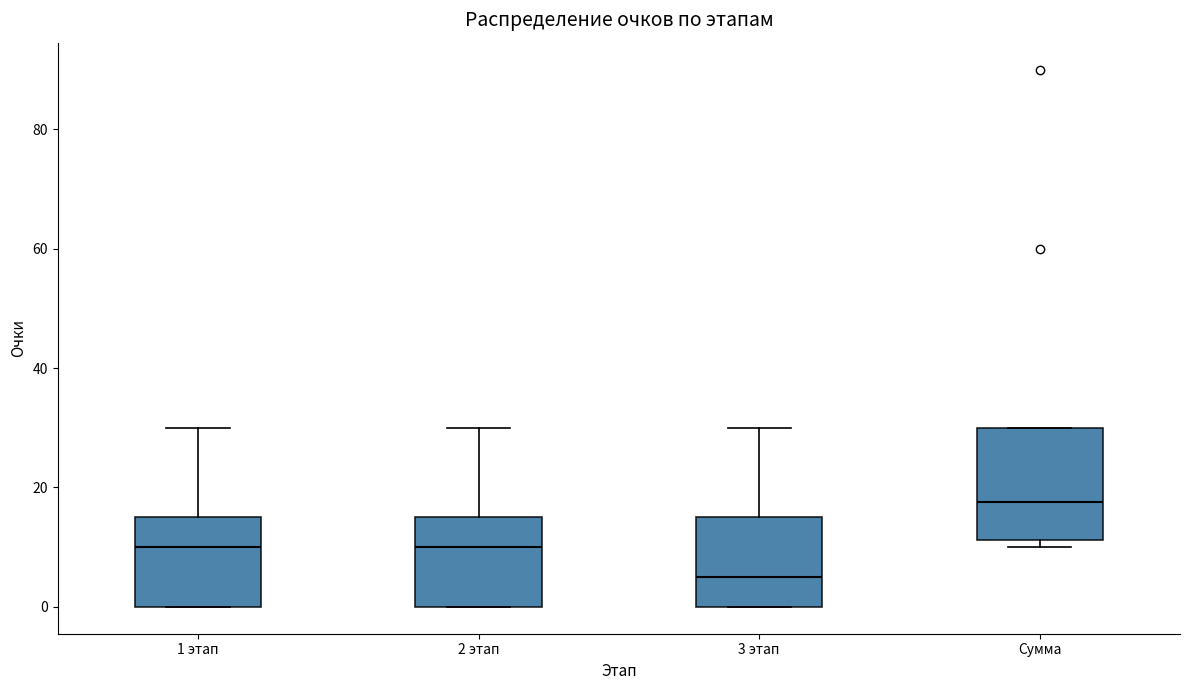

Which box's median line is the lowest?

3 этап